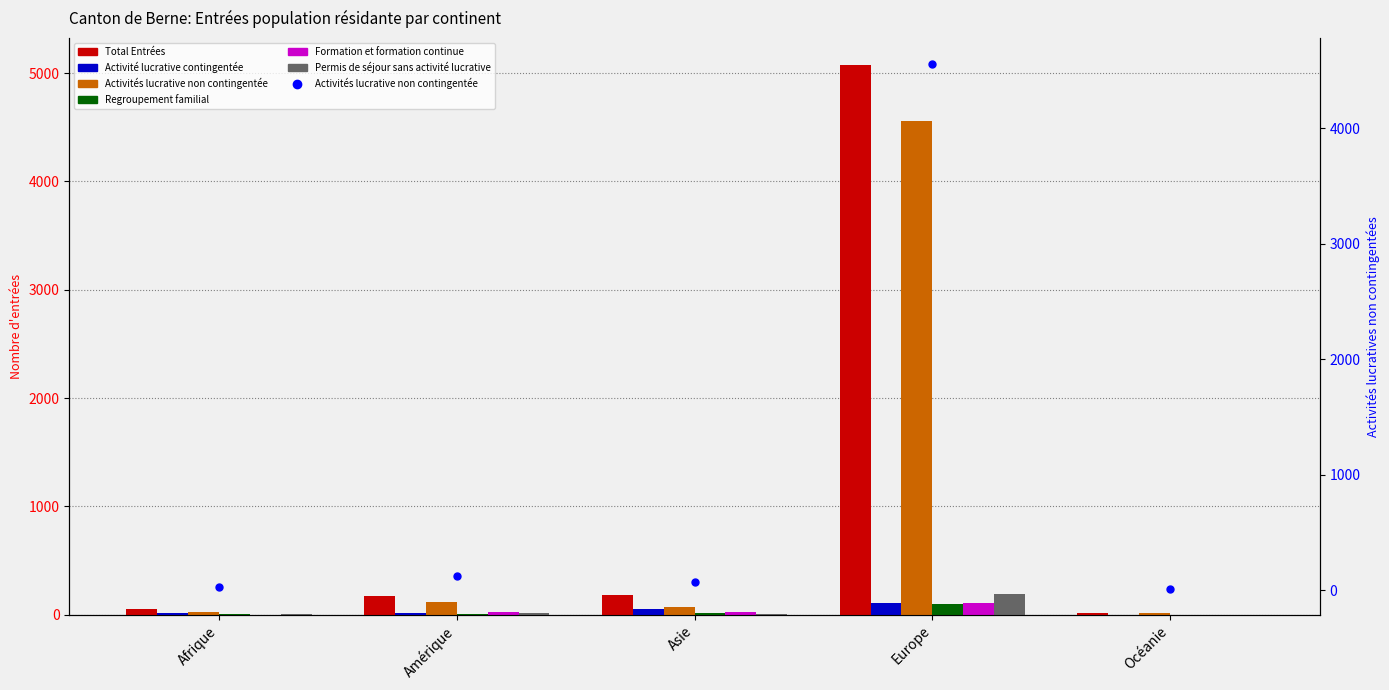

List the labels in order of Activité lucrative contingentée value, largest first.

Europe, Asie, Afrique, Amérique, Océanie